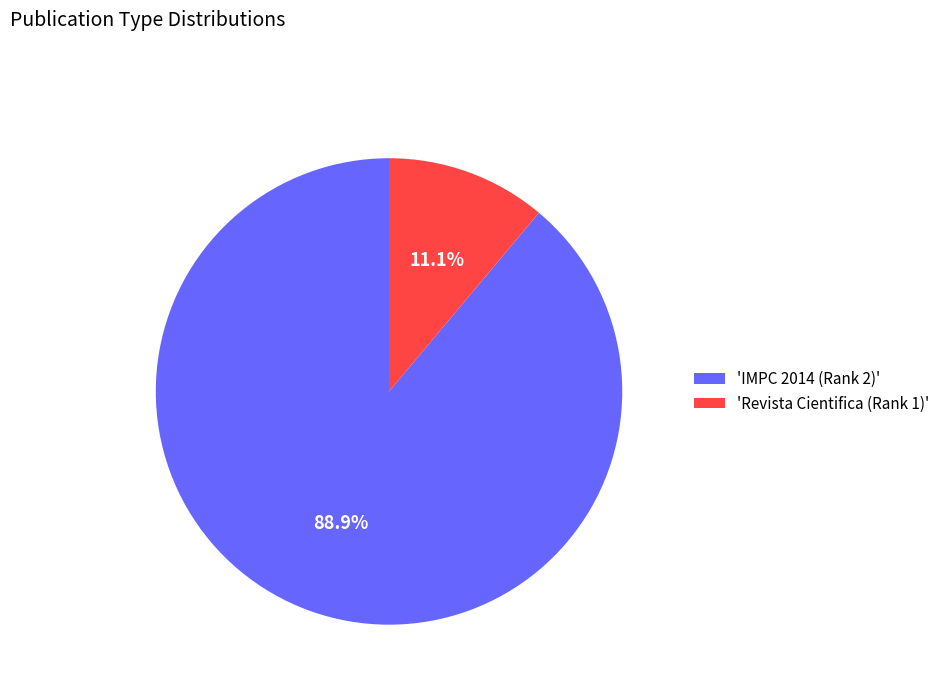

Which has a higher value, 'IMPC 2014 (Rank 2)' or 'Revista Cientifica (Rank 1)'?

'IMPC 2014 (Rank 2)'